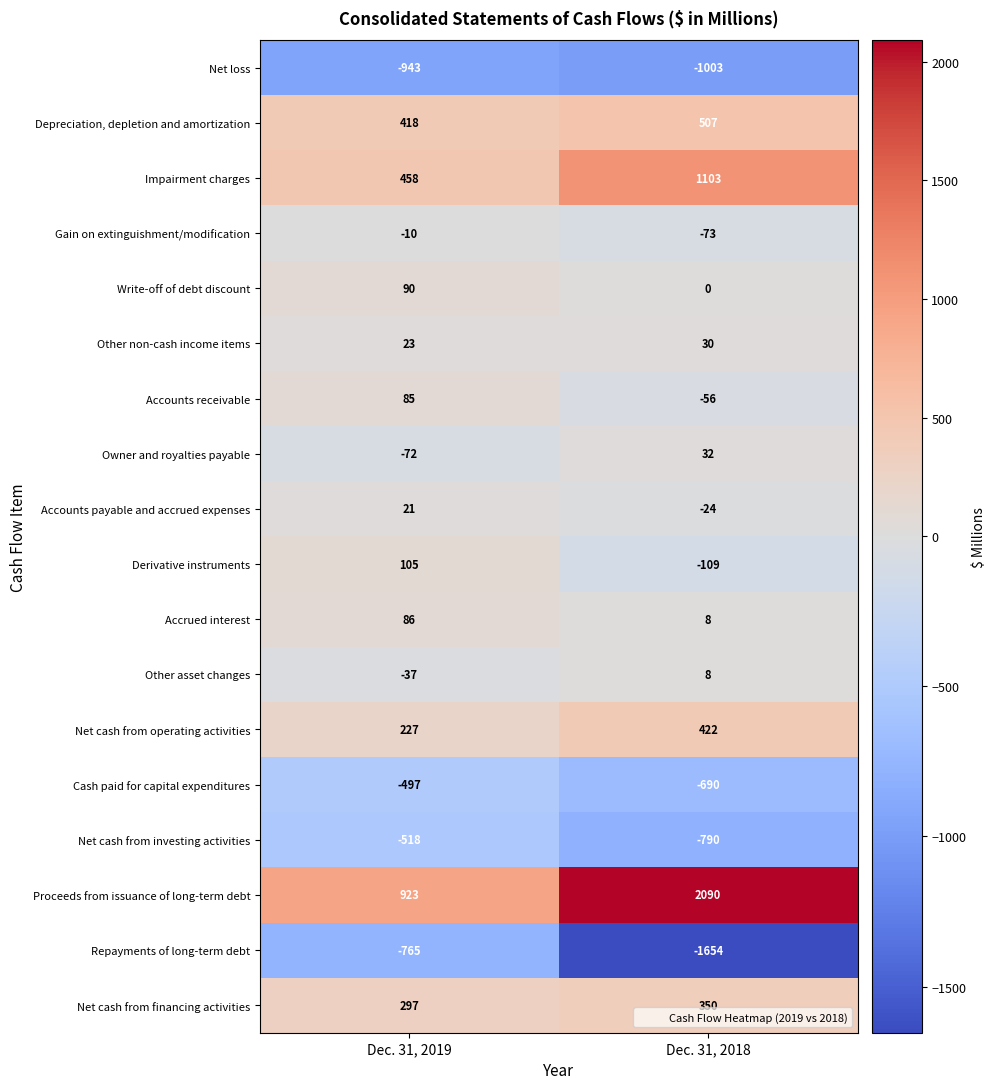

List the labels in order of Accounts receivable value, largest first.

Dec. 31, 2019, Dec. 31, 2018